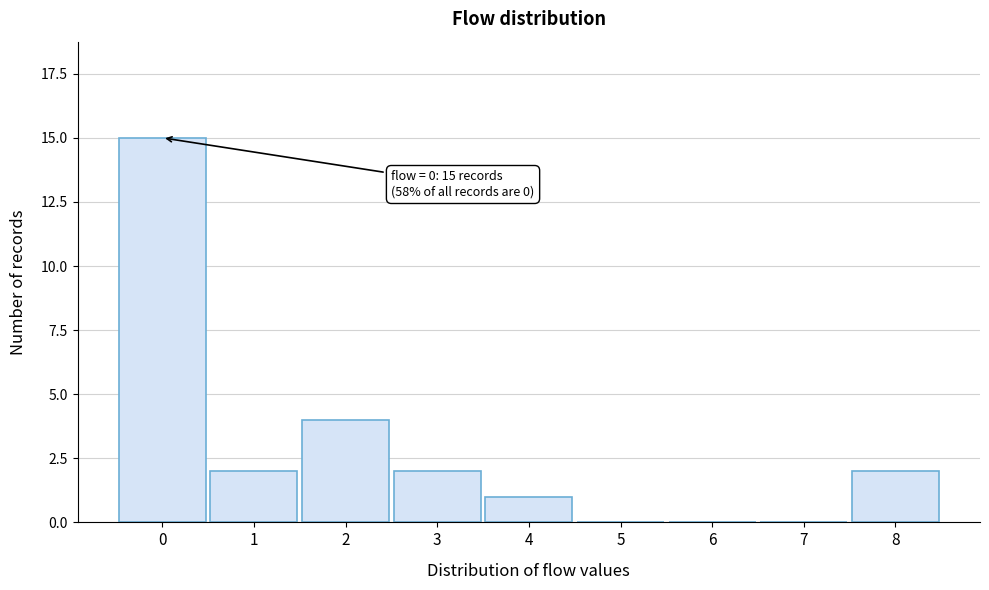

Reading left to right, extract all data points from this chart.

0=15	1=2	2=4	3=2	4=1	5=0	6=0	7=0	8=2